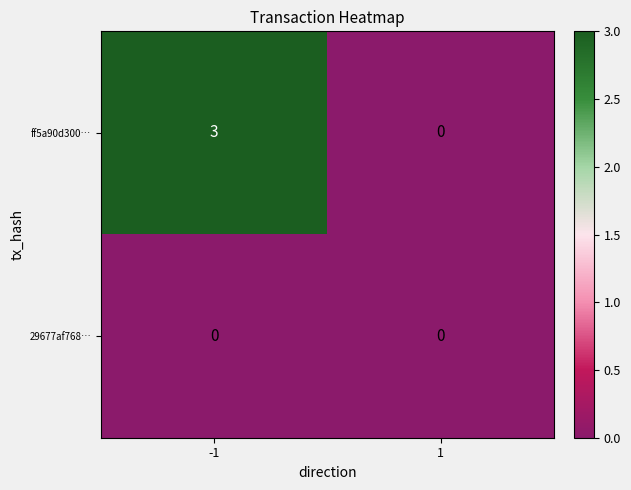

The ff5a90d300… series shows 4 at -1. True or false?

False